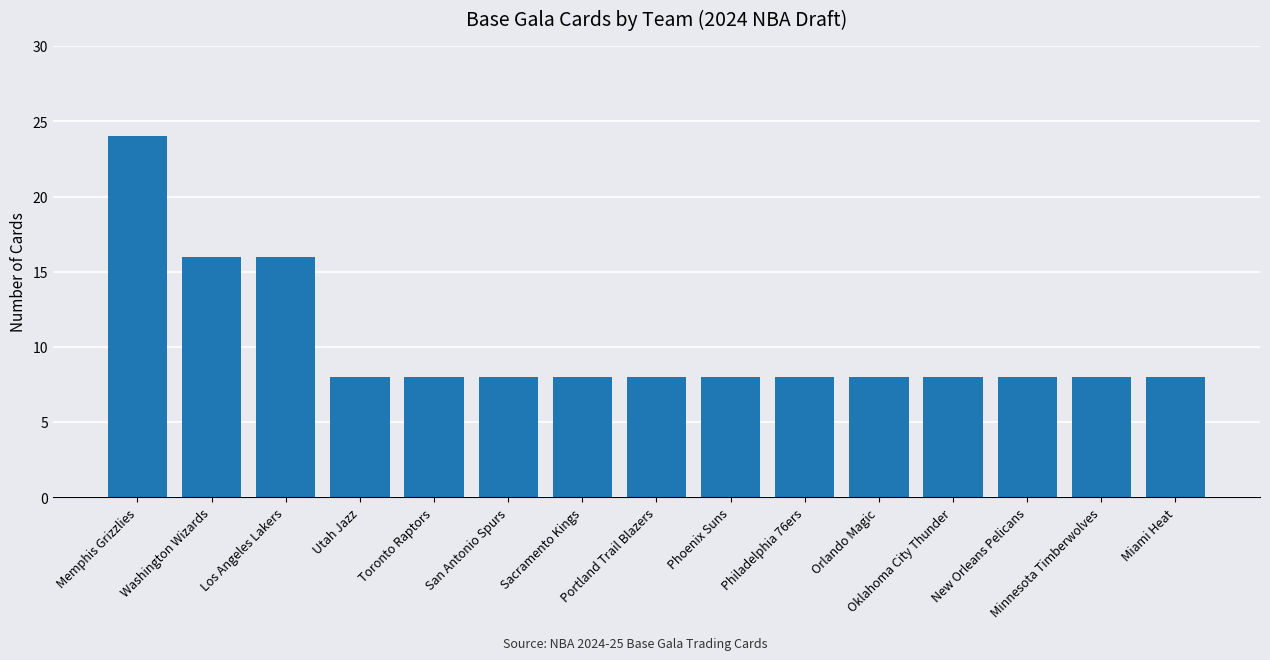

How many bars are there in total?

15